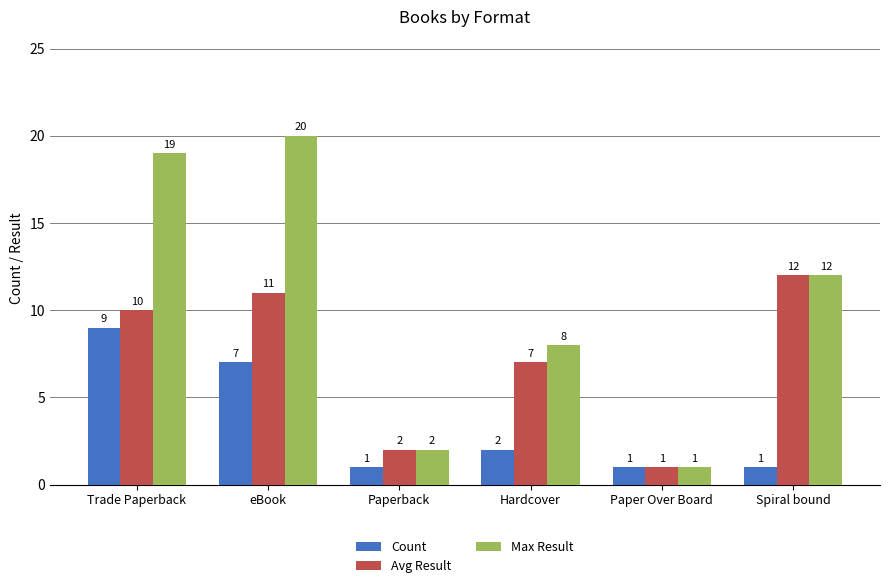

The Avg Result series shows 16 at eBook. True or false?

False